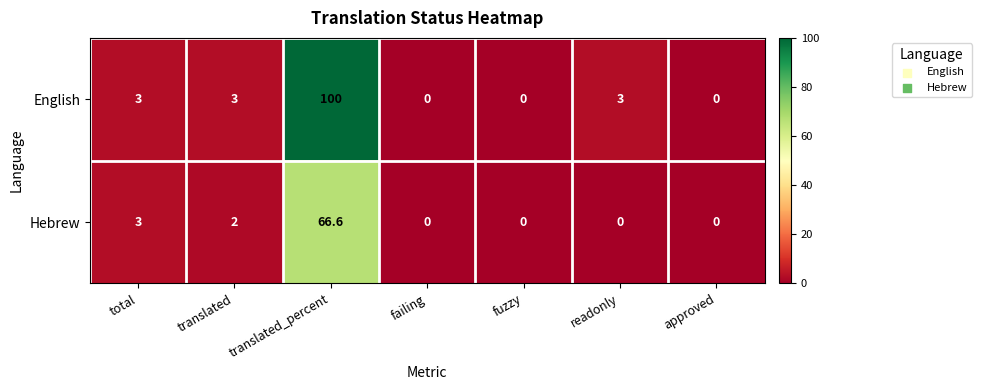

Rank the series at readonly from lowest to highest value.

Hebrew, English